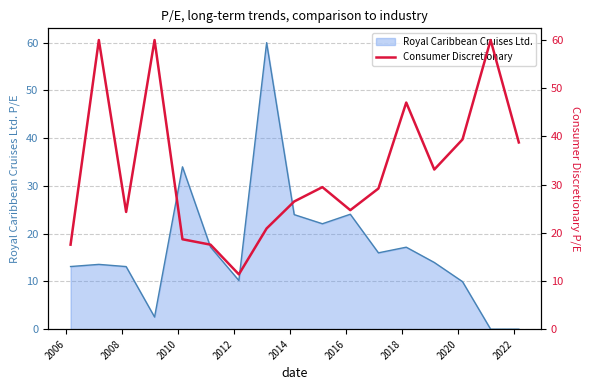

Reading left to right, extract all data points from this chart.

17.5	60.0	24.3	60.0	18.7	17.5	11.4	20.9	26.5	29.5	24.7	29.2	47.0	33.1	39.4	60.0	38.8